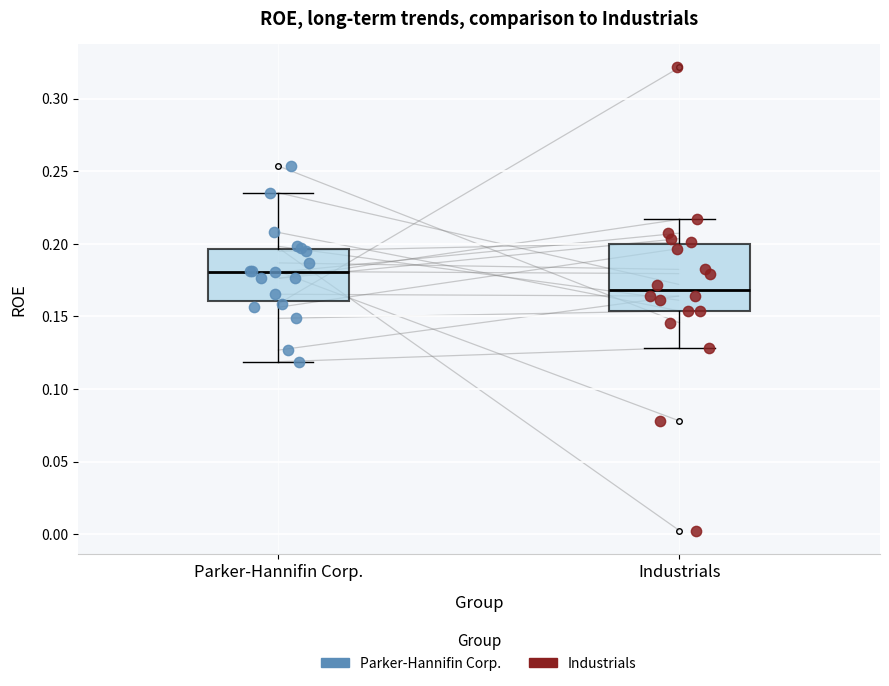

Reading left to right, read every box against the y-axis: the position of its median line, the range the box covers, and the ends of its whiskers. The values are not printed on the chart, so give them approximately, as read against the axis.

Parker-Hannifin Corp.: median 0.180, box 0.160 to 0.195, whiskers 0.120 to 0.235
Industrials: median 0.170, box 0.155 to 0.200, whiskers 0.130 to 0.215